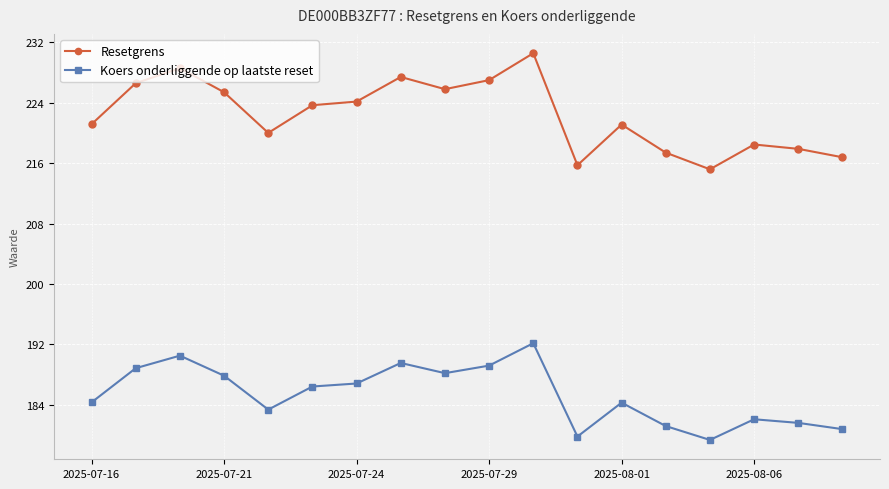

List the series in order of their peak value, lowest first.

Koers onderliggende op laatste reset, Resetgrens